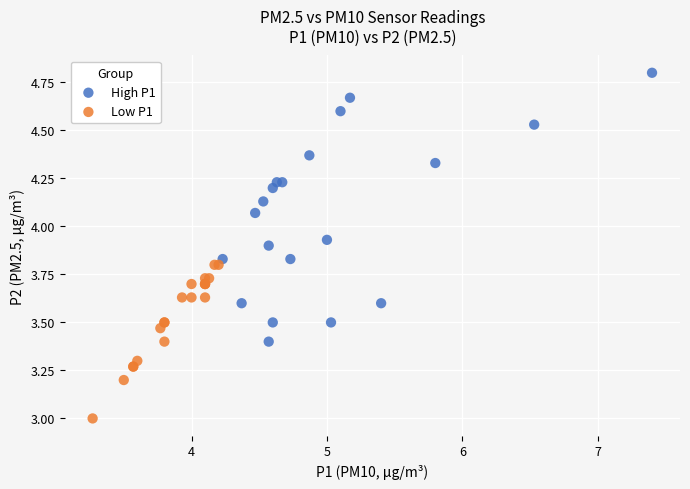

Which series reaches the maximum Y coordinate?

High P1